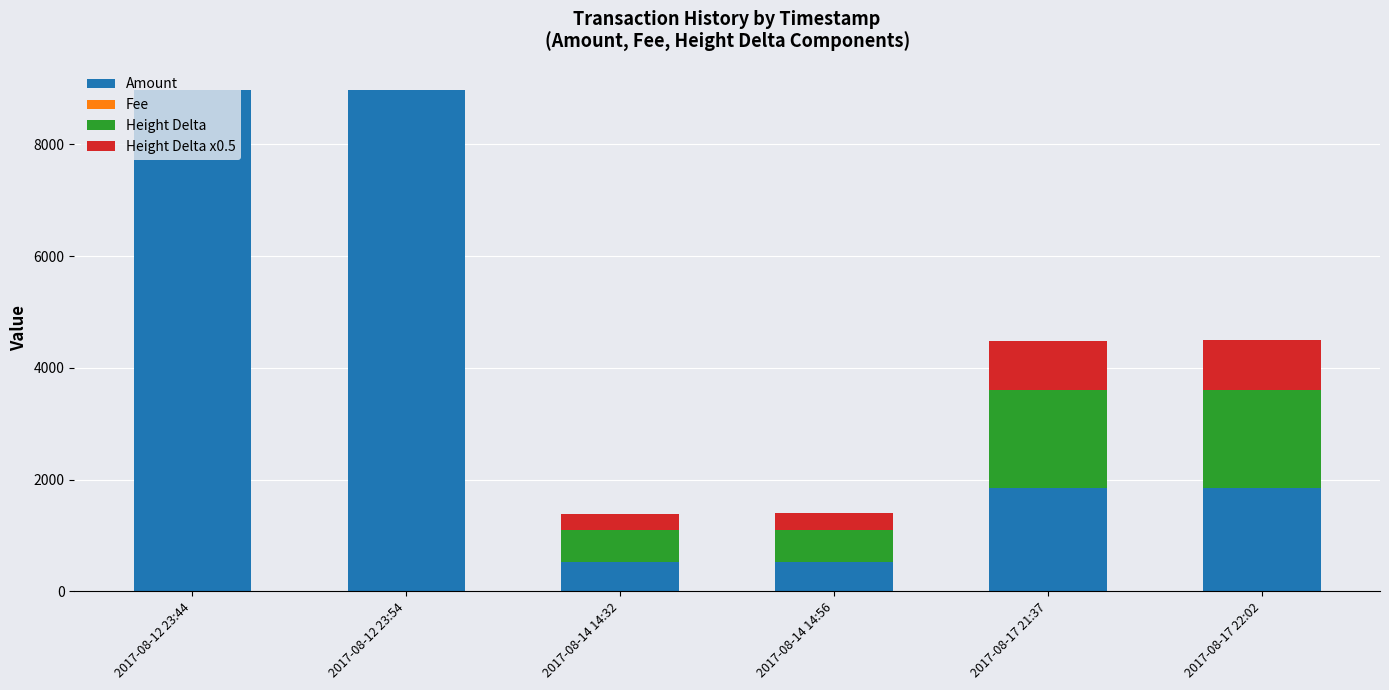

What is the highest value of the Amount series?

8971.2